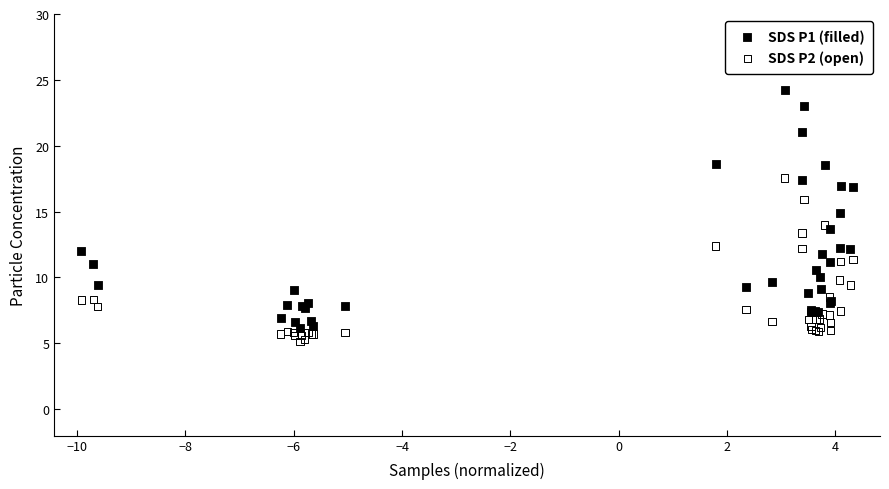

Which series has the largest Y range (max minus min)?

SDS P1 (filled)